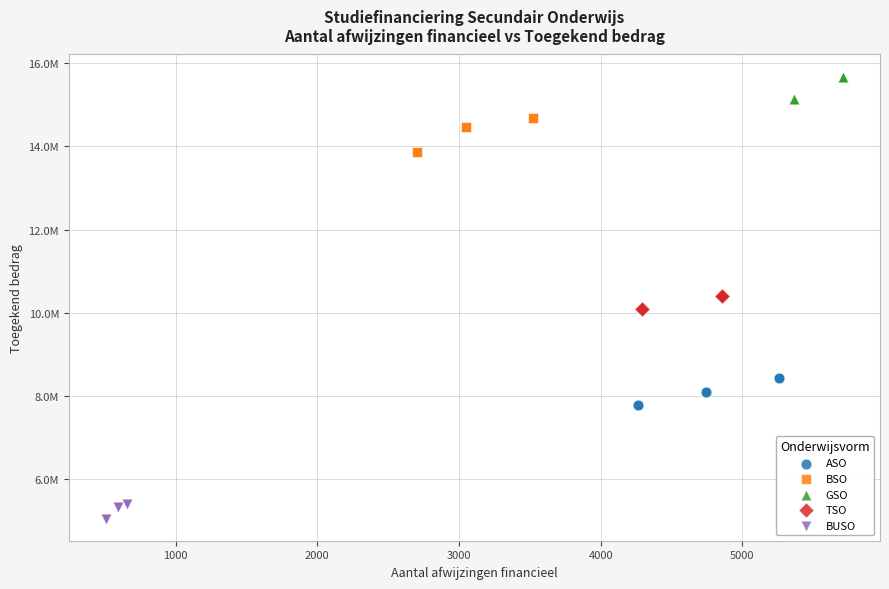

Which series has the largest Y range (max minus min)?

BSO